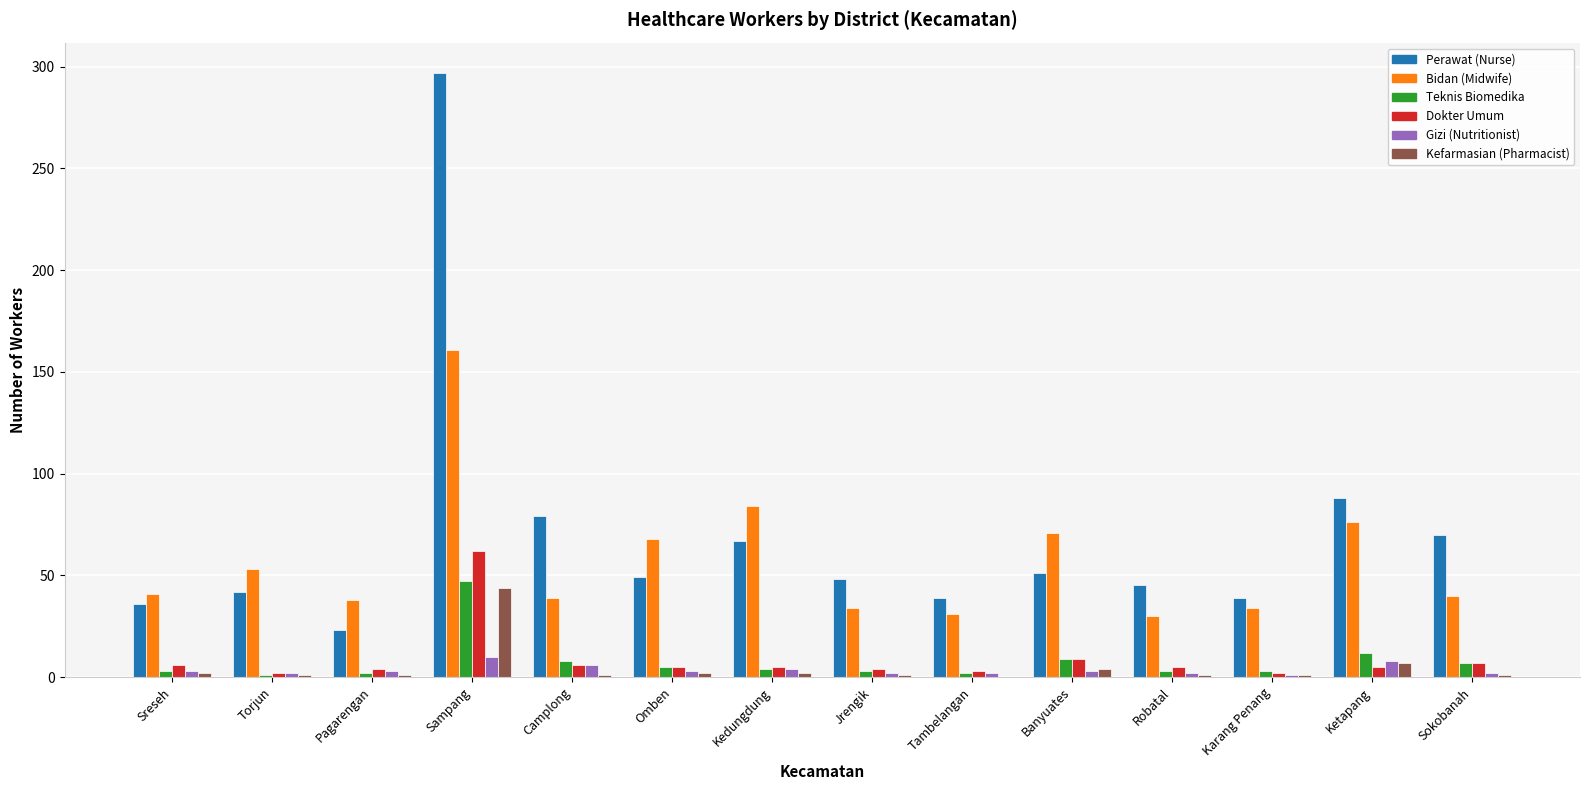

How many groups of bars are there?

14